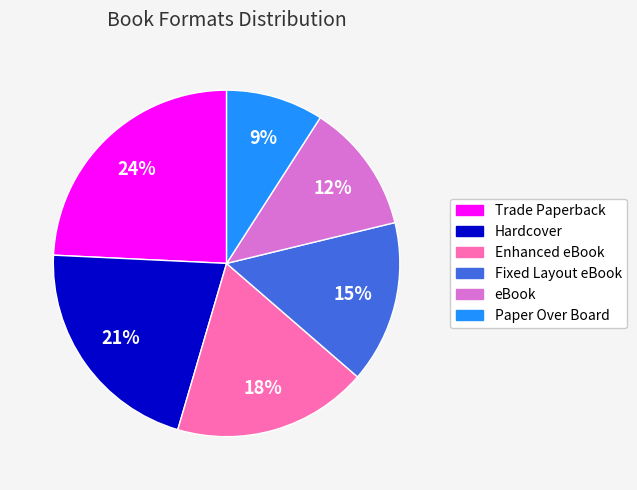

Count the number of slices in the pie.

6